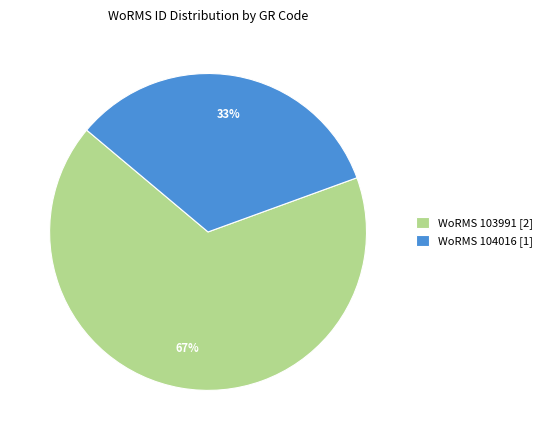

Combined, do WoRMS 103991 [2] and WoRMS 104016 [1] account for over 50%?

Yes